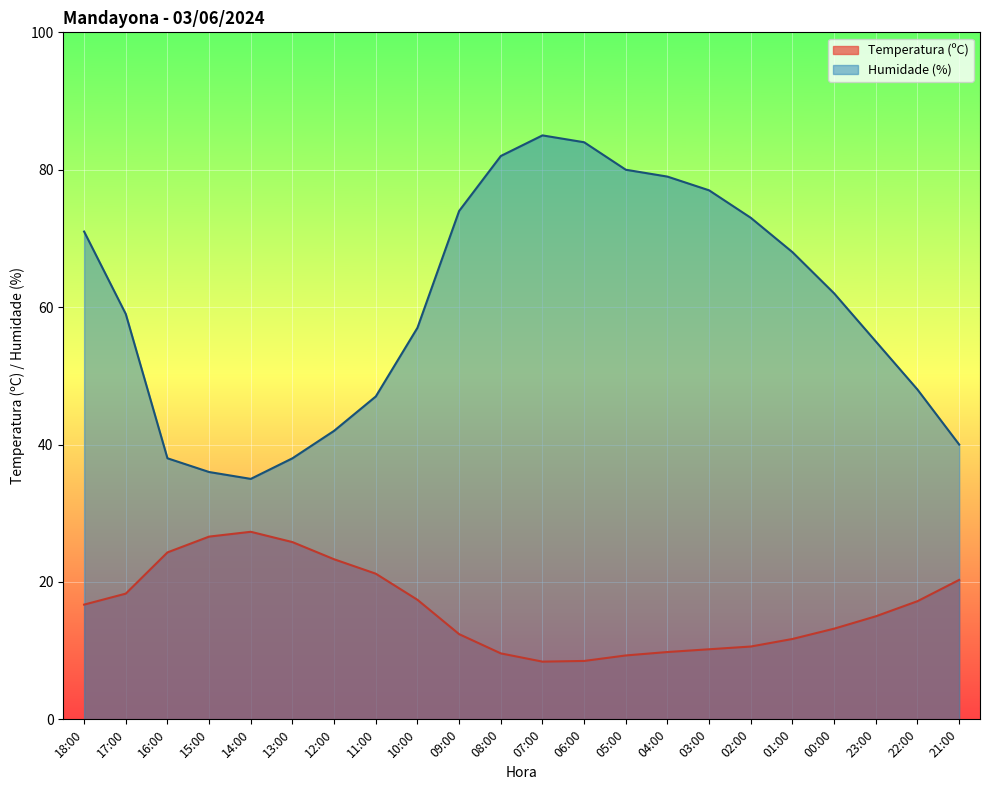

Where does the Humidade (%) series first go above 62?

18:00